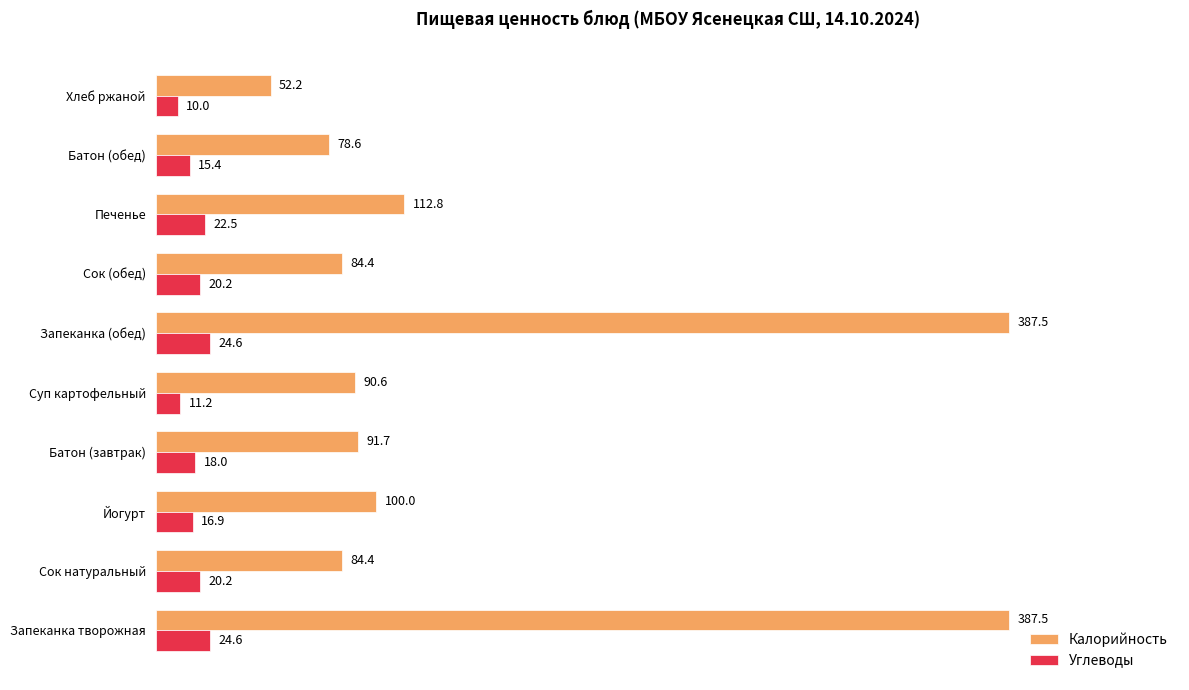

What is the smallest value displayed?

10.0